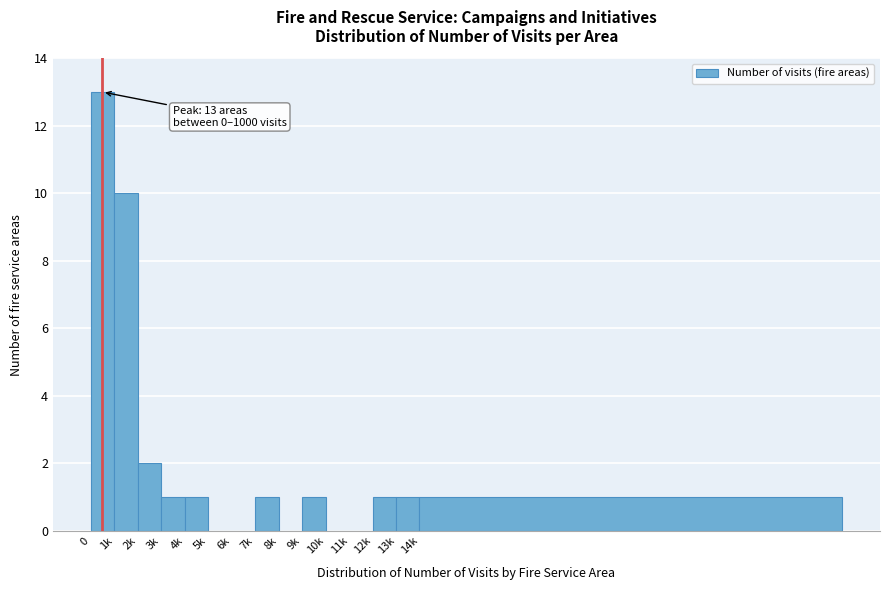

Reading left to right, list all the values displayed in this chart.

0=13	1k=10	2k=2	3k=1	4k=1	5k=0	6k=0	7k=1	8k=0	9k=1	10k=0	11k=0	12k=1	13k=1	14k=1